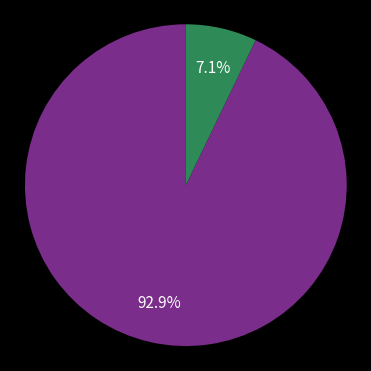

To the nearest percent, what is the average slice percentage?

50%